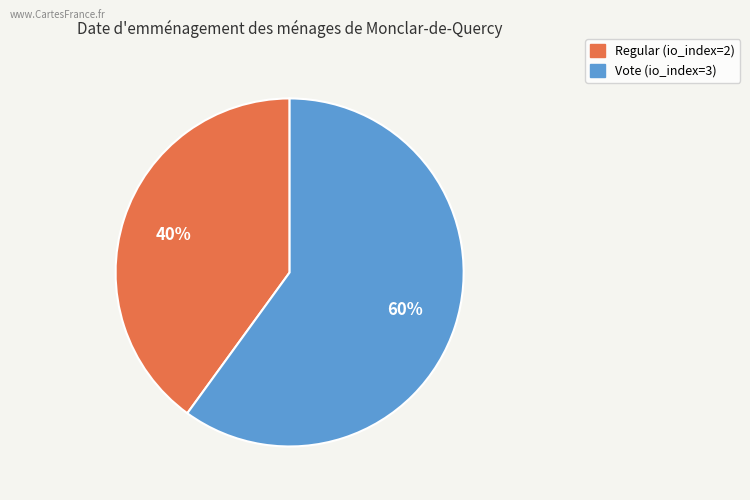

Do Vote (io_index=3) and Regular (io_index=2) together represent more than half of the pie?

Yes